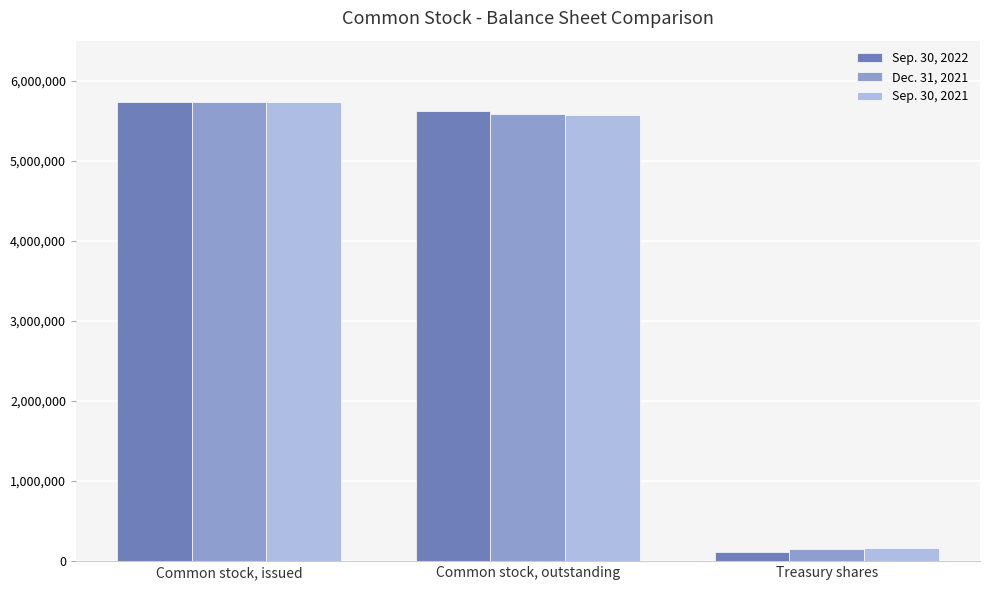

Which series has the largest range (max minus min)?

Sep. 30, 2022